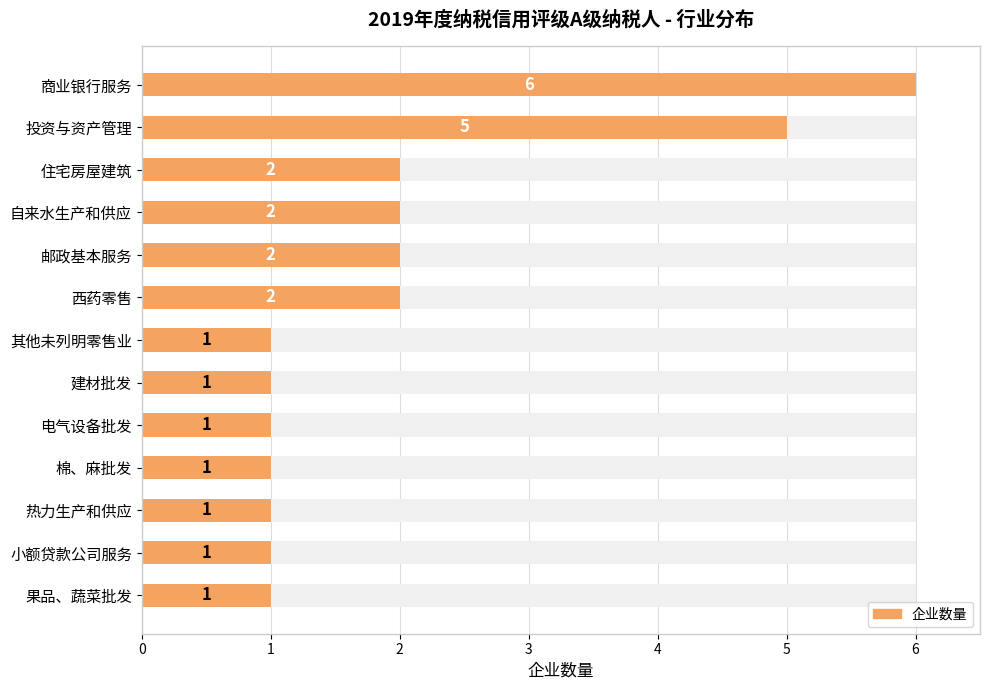

Read the value at 其他未列明零售业.

1